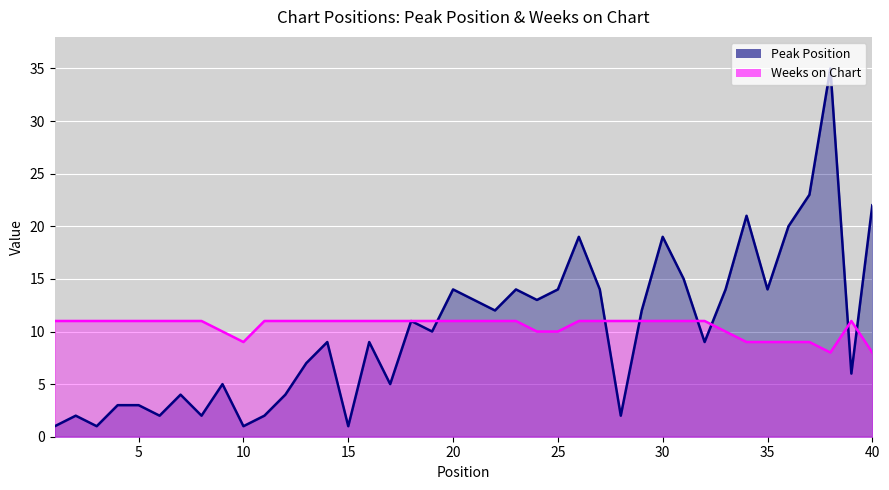

What is the minimum value for Peak Position?

1